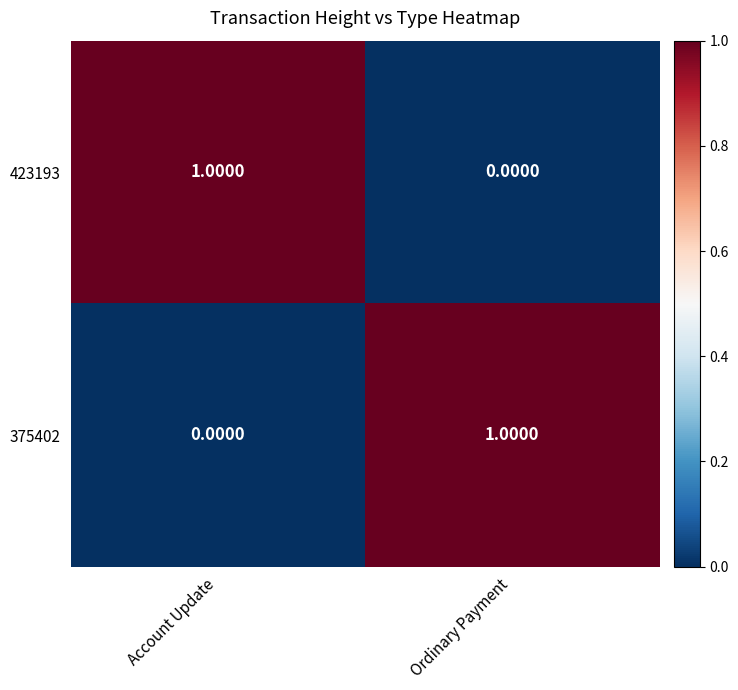

Is the value of 375402 at Account Update greater than the value of 423193 at Account Update?

No